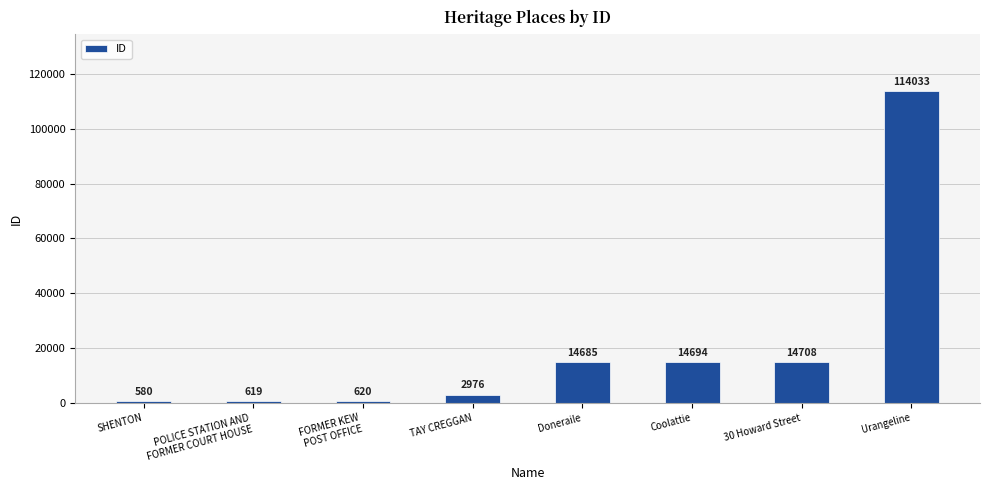

What is the greatest value displayed?

114033